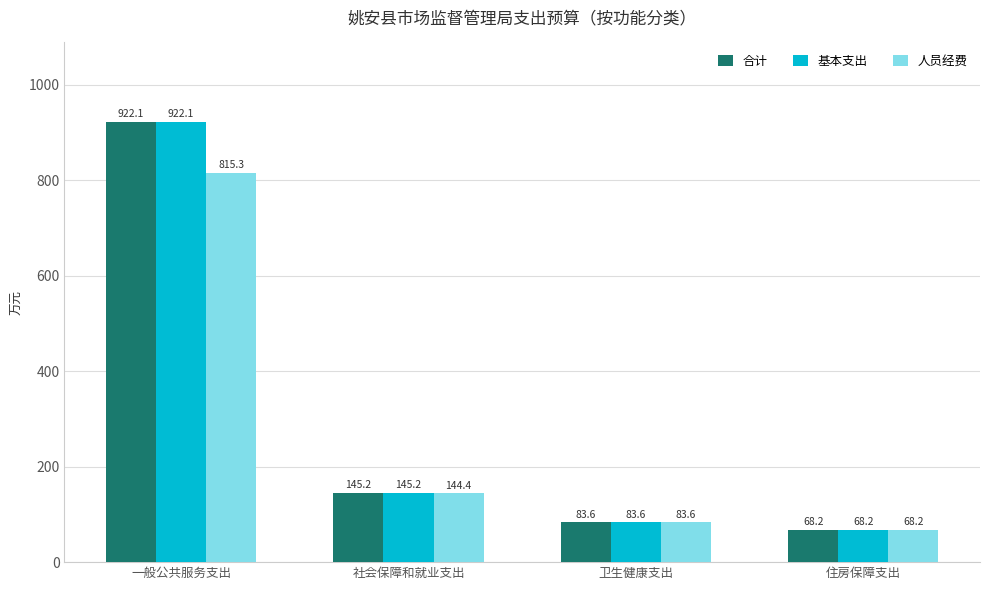

What is the greatest value displayed?

922.1